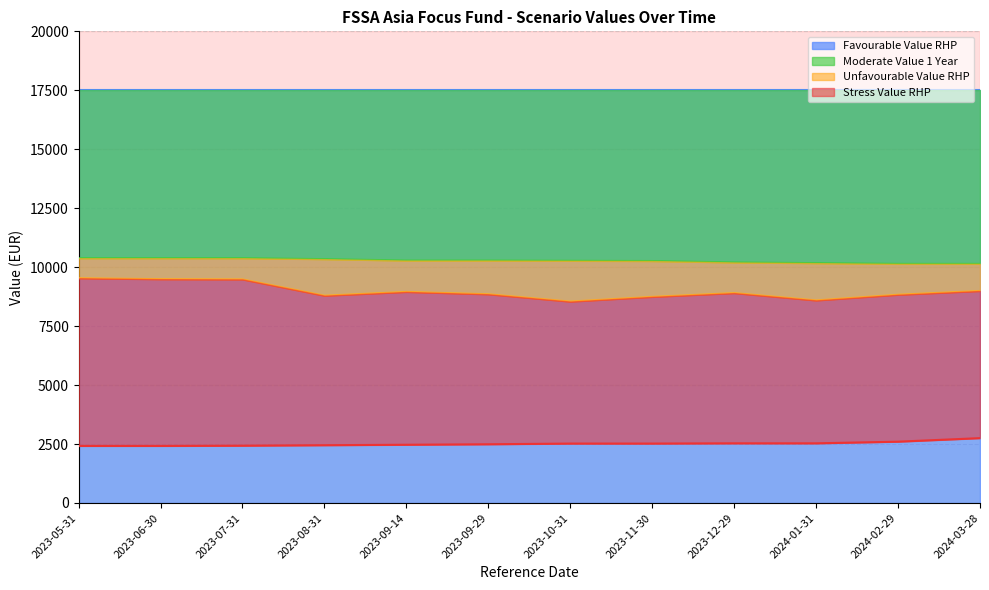

What is the difference between the maximum and second lowest values in the Moderate Value 1 Year series?

240